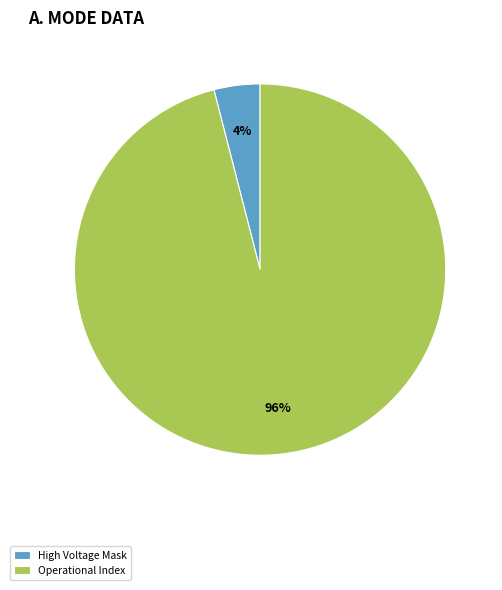

What is the majority slice?

Operational Index